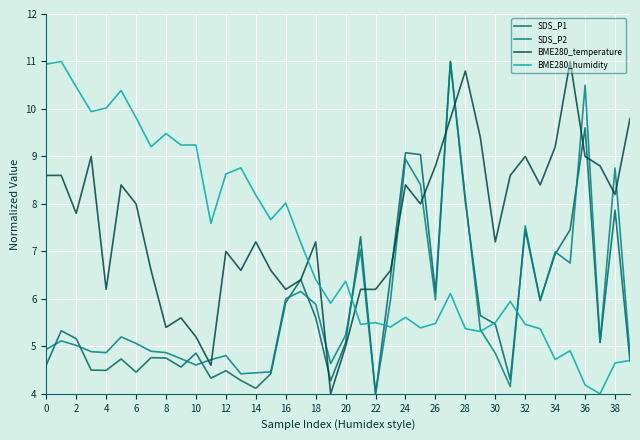

What is the difference between the maximum and minimum values in the SDS_P1 series?

7.0